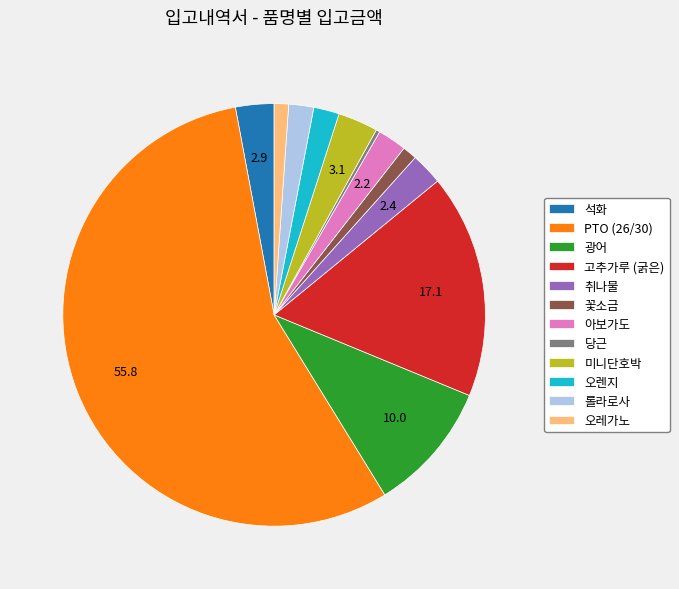

Is PTO (26/30) the majority of the pie?

Yes